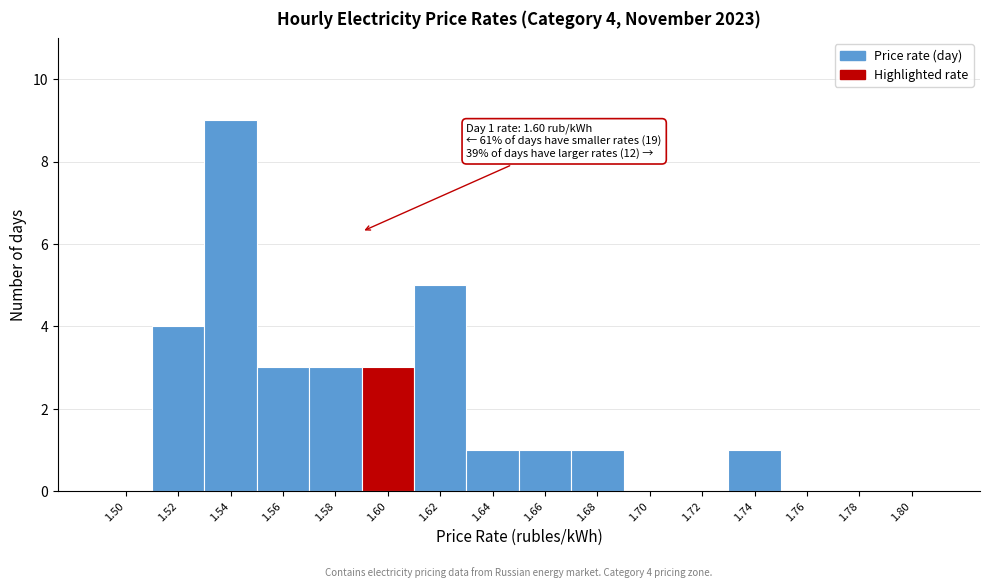

Reading right to left, transcribe all the data shown in this chart.

1.80=0	1.78=0	1.76=0	1.74=1	1.72=0	1.70=0	1.68=1	1.66=1	1.64=1	1.62=5	1.60=3	1.58=3	1.56=3	1.54=9	1.52=4	1.50=0